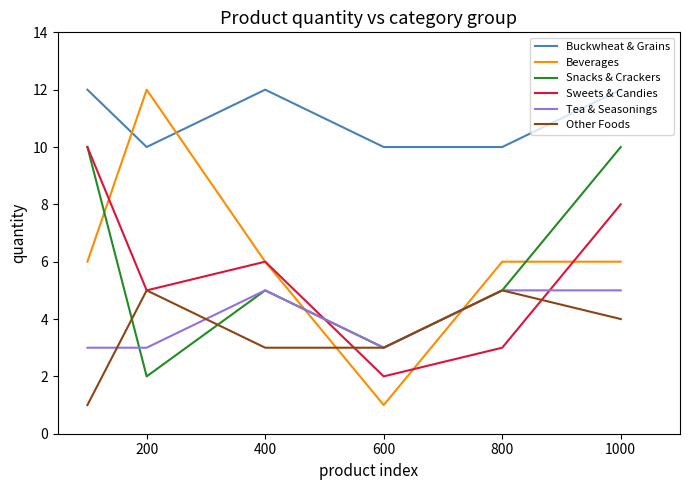

What is the highest value of the Sweets & Candies series?

10